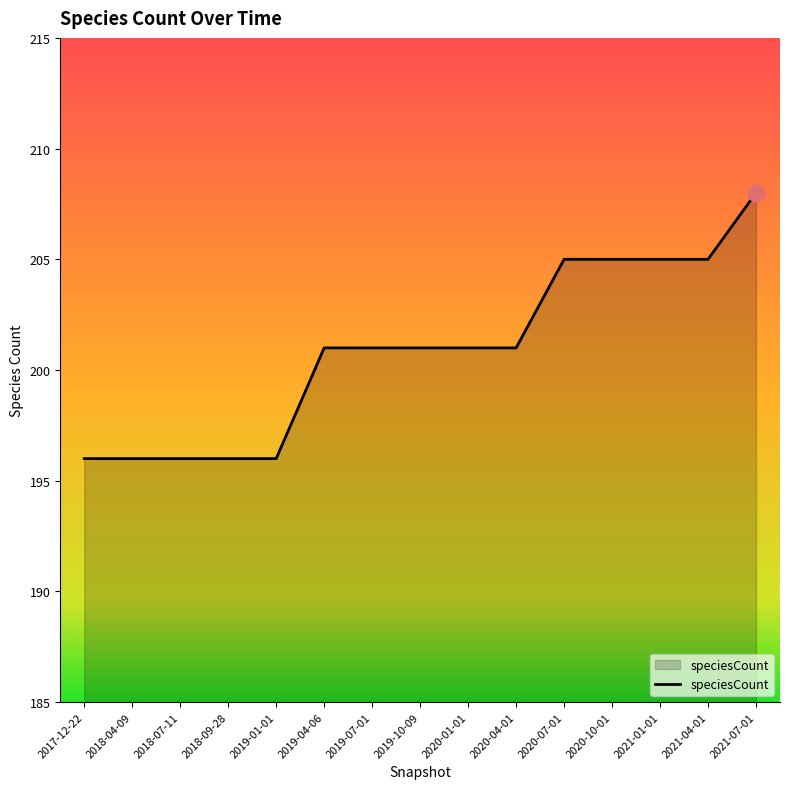

The chart shows a value of 201 at 2019-10-09. True or false?

True